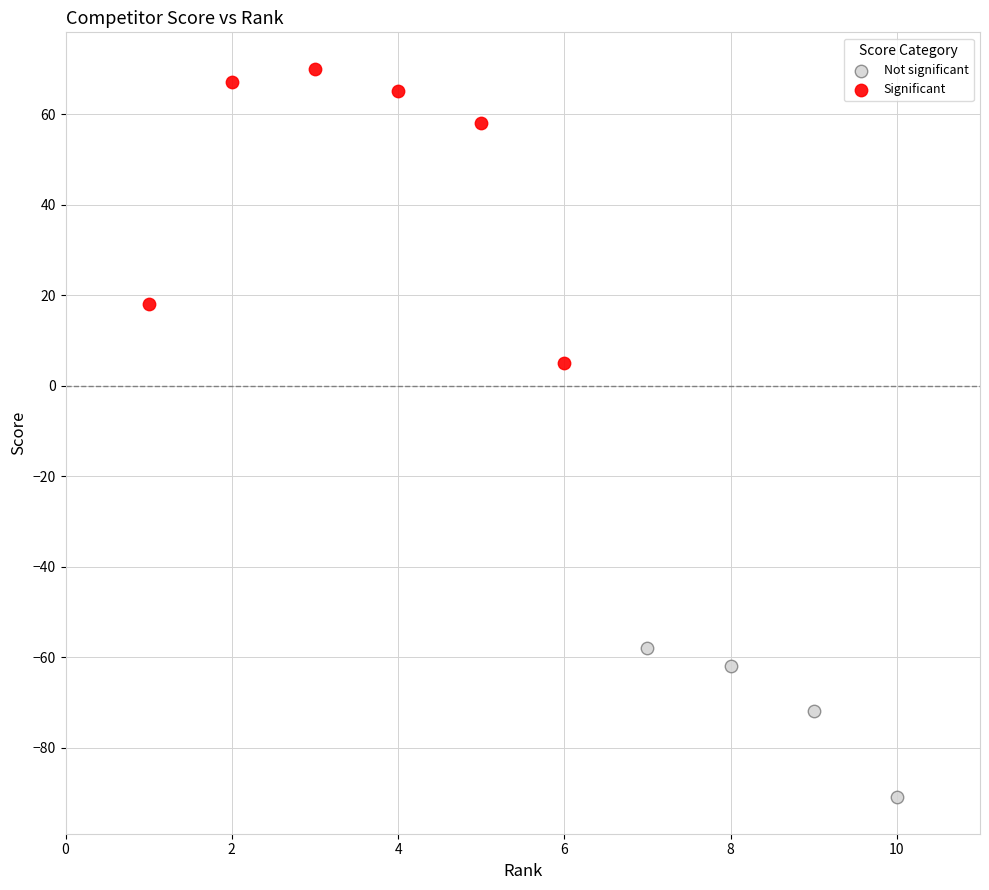

Which series contains the highest Y value?

Significant